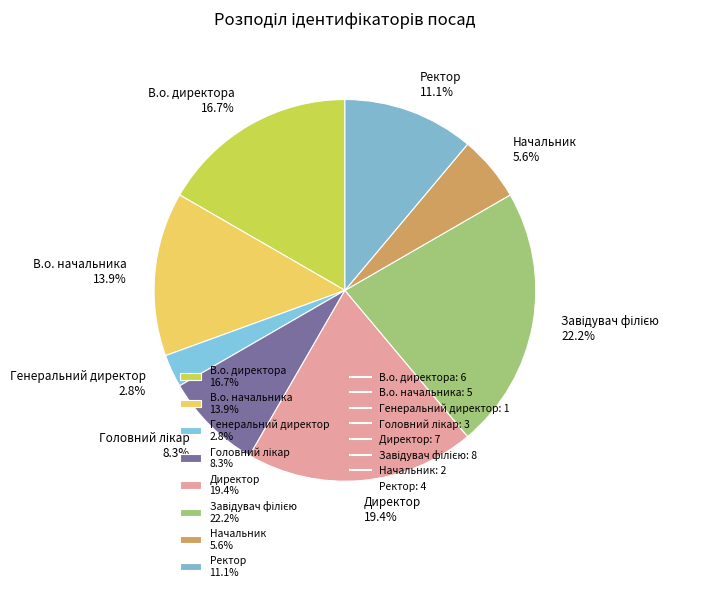

Count the number of slices in the pie.

8